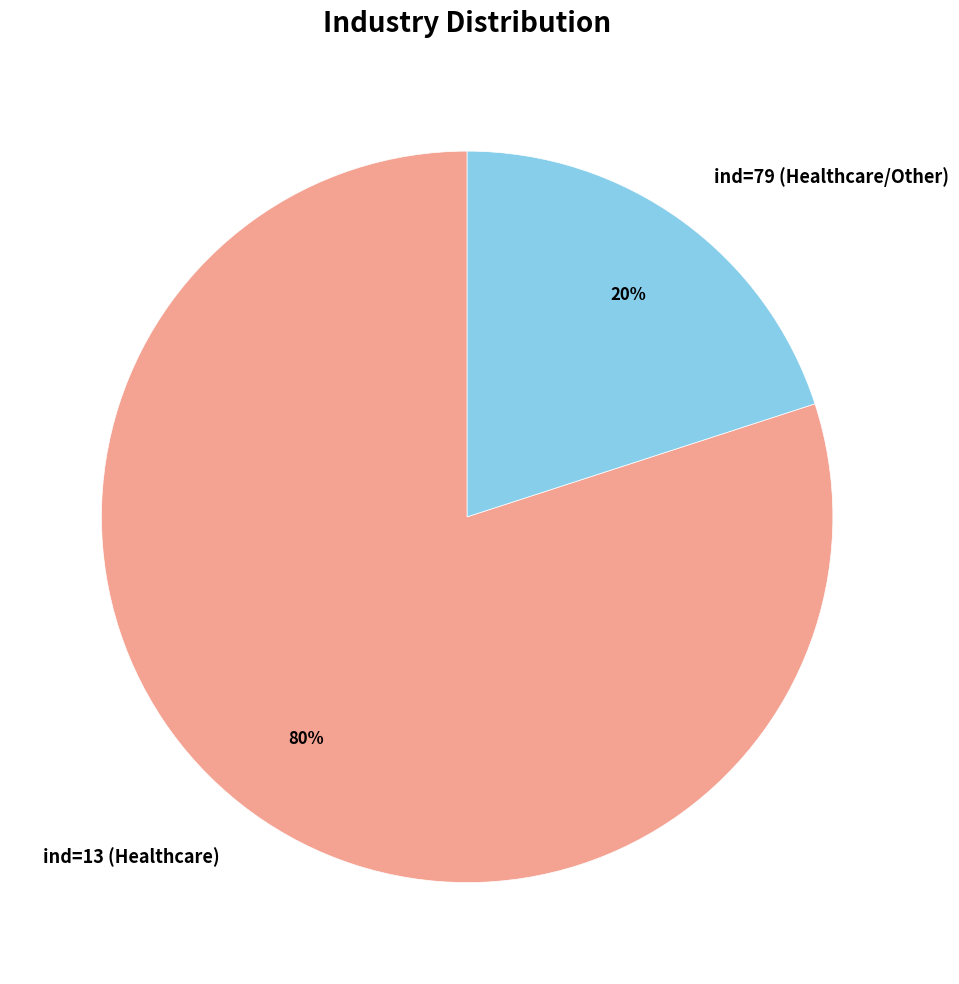

Which slice represents more than half of the pie?

ind=13 (Healthcare)